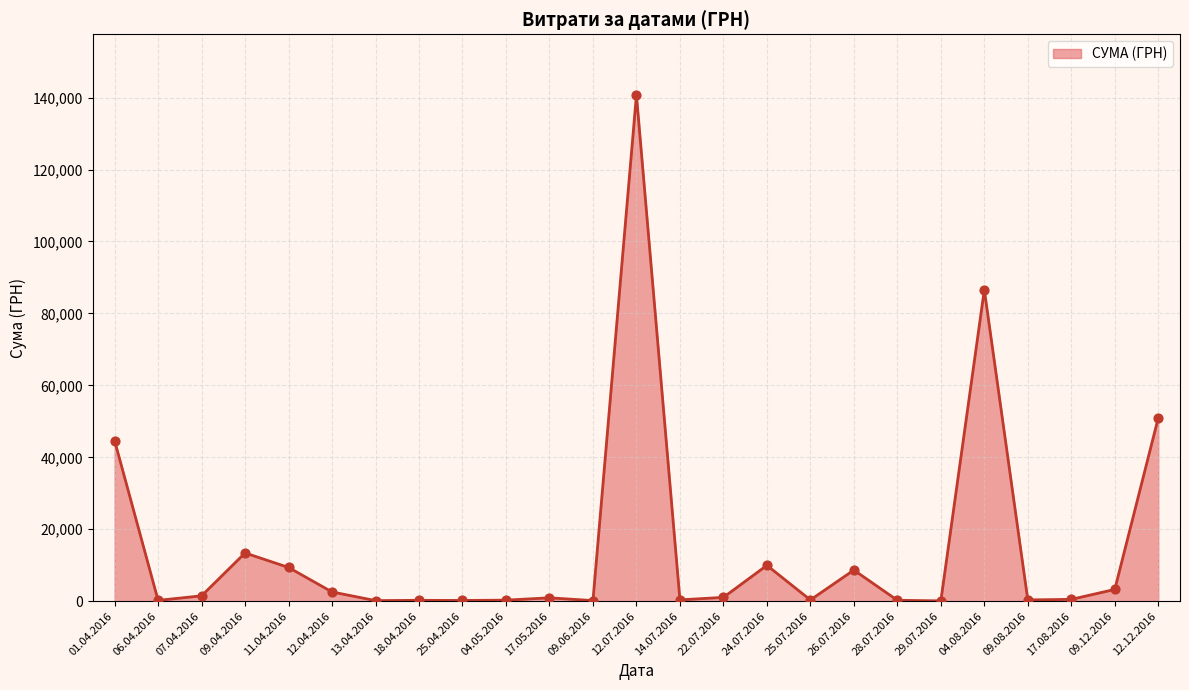

Approximately how many times larger is the value at 14.07.2016 compared to 25.07.2016?

1.1